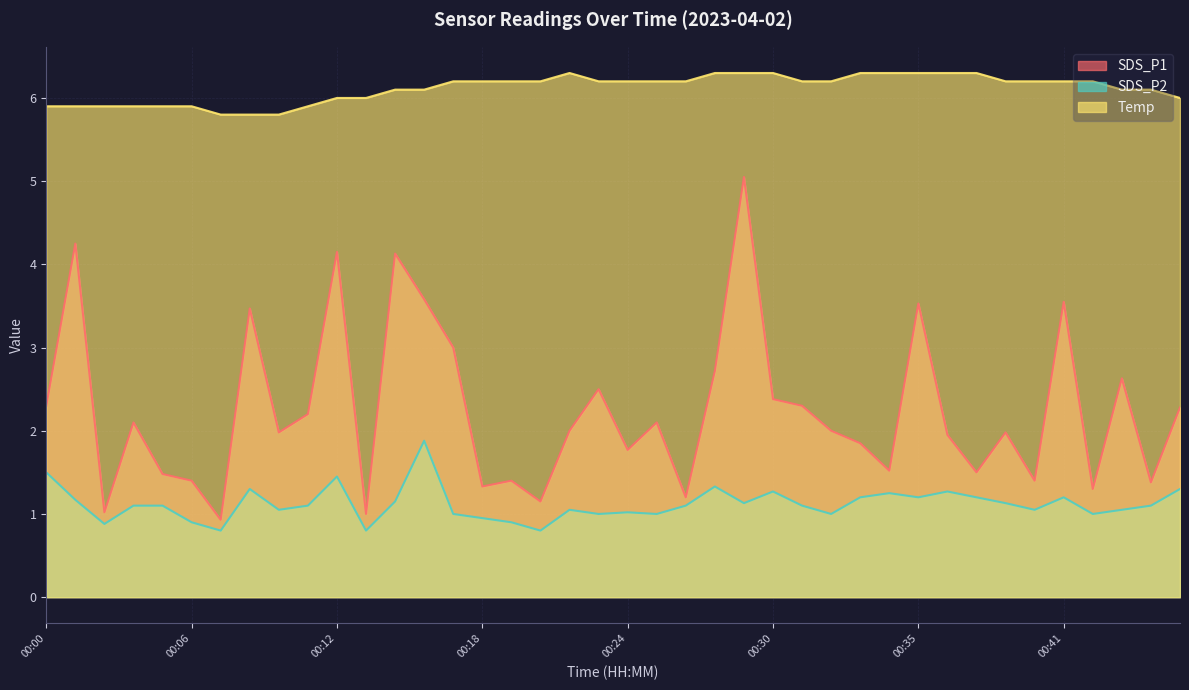

What value does the SDS_P1 series have at 00:31?

2.3